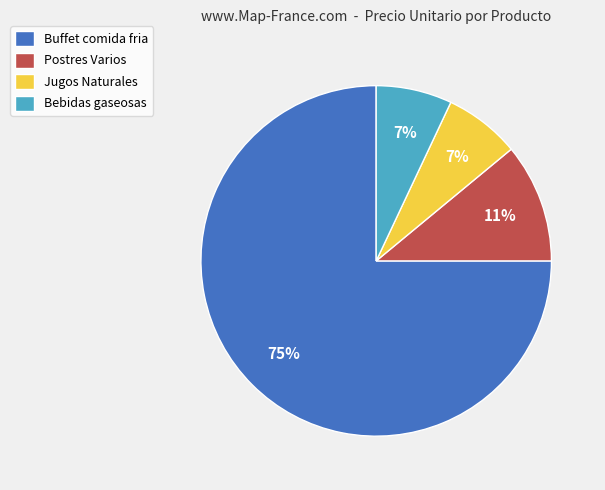

To the nearest percent, what is the average slice percentage?

25%